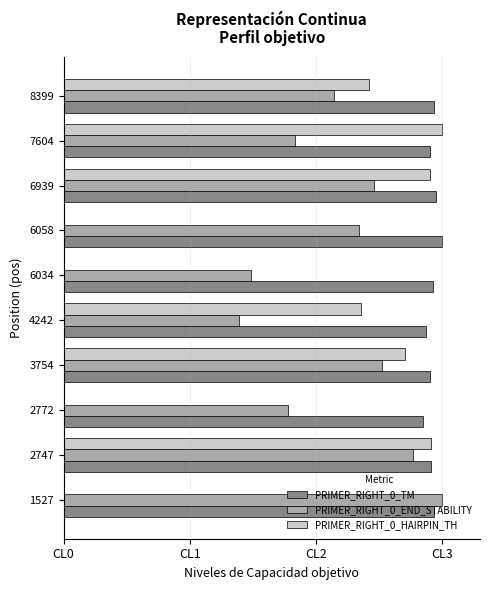

What are all the series names shown in the legend?

PRIMER_RIGHT_0_TM, PRIMER_RIGHT_0_END_STABILITY, PRIMER_RIGHT_0_HAIRPIN_TH